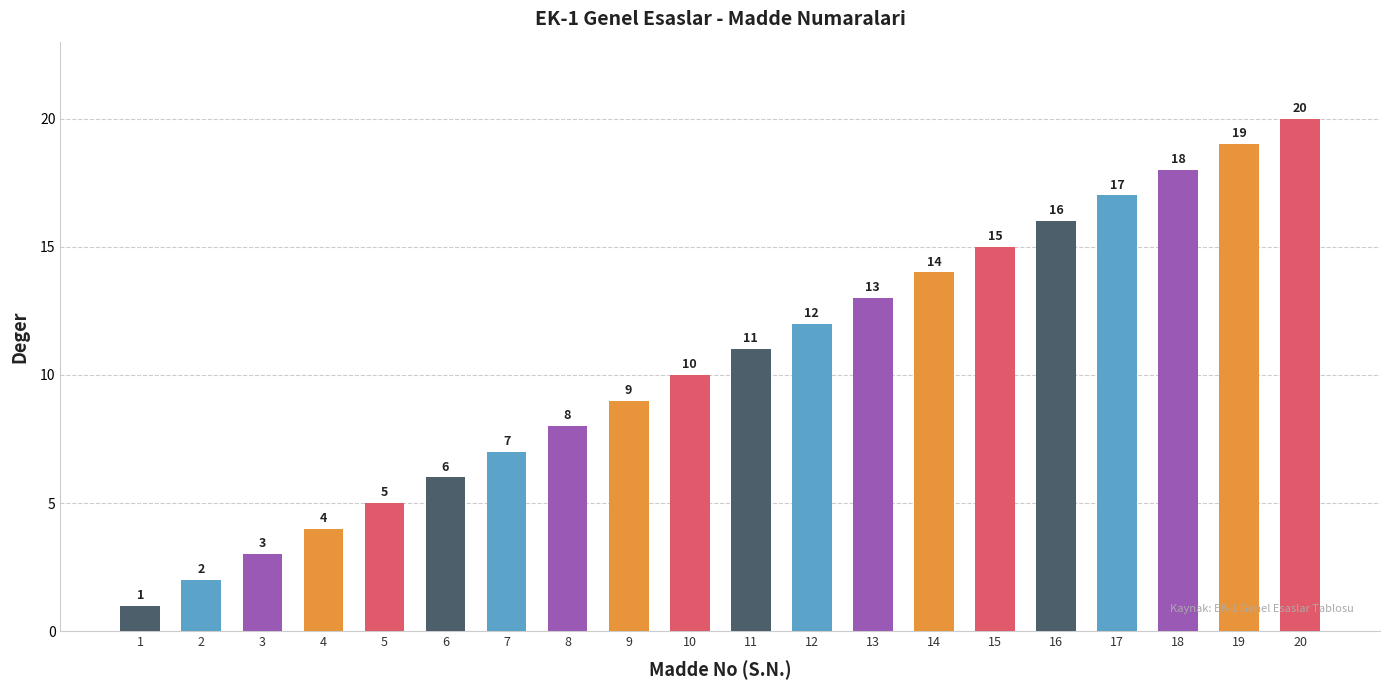

What is the minimum value shown in the chart?

1